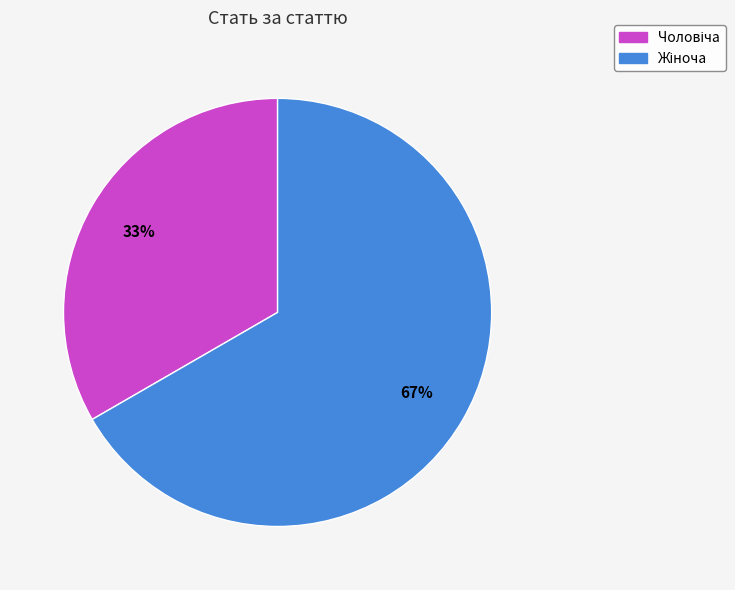

How many segments does this pie chart have?

2